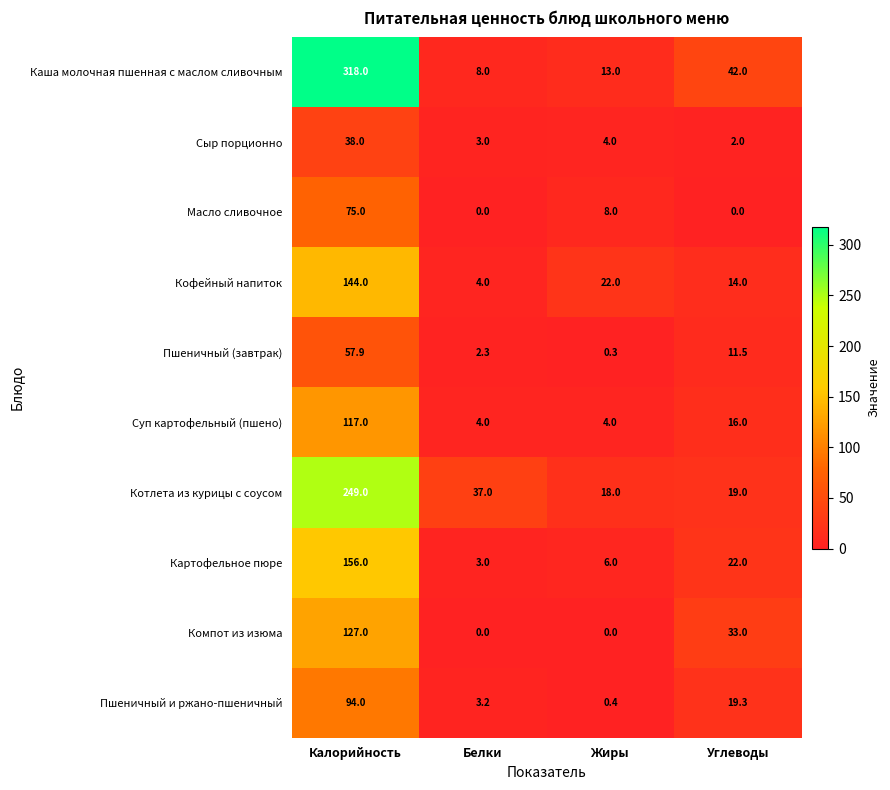

How many positive values does the Масло сливочное series have?

2